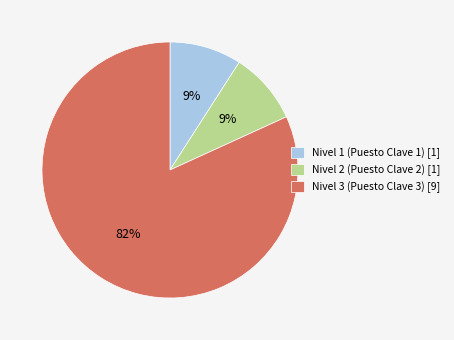

To the nearest percent, what is the average slice percentage?

33%